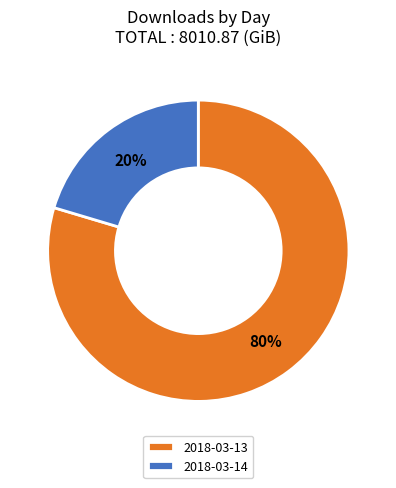

How many segments does this pie chart have?

2